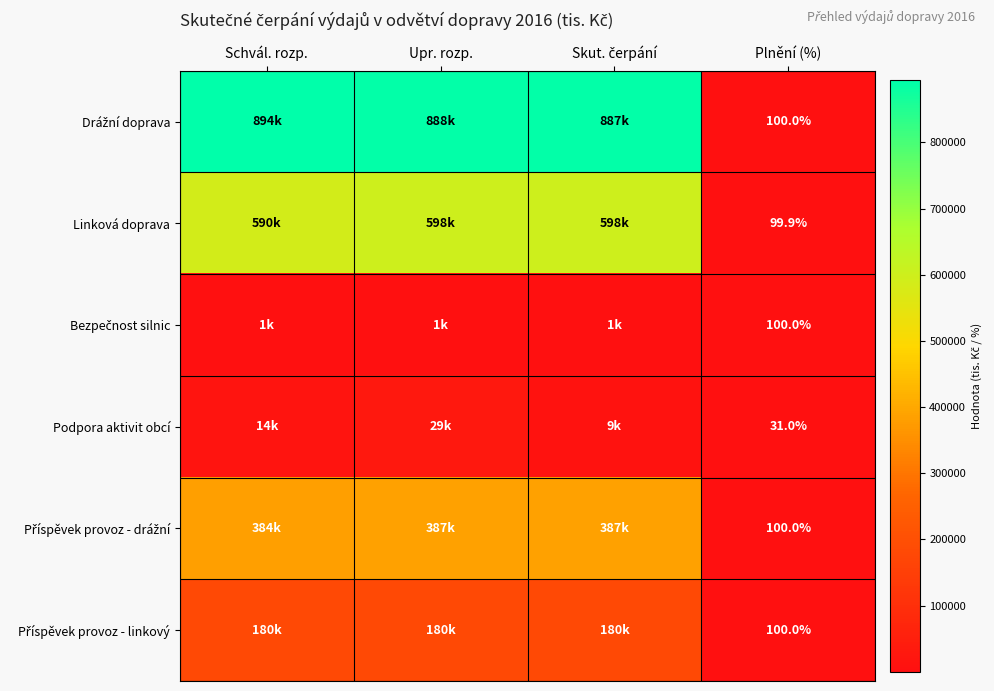

How many values in the Podpora aktivit obcí series are below 14500?

2